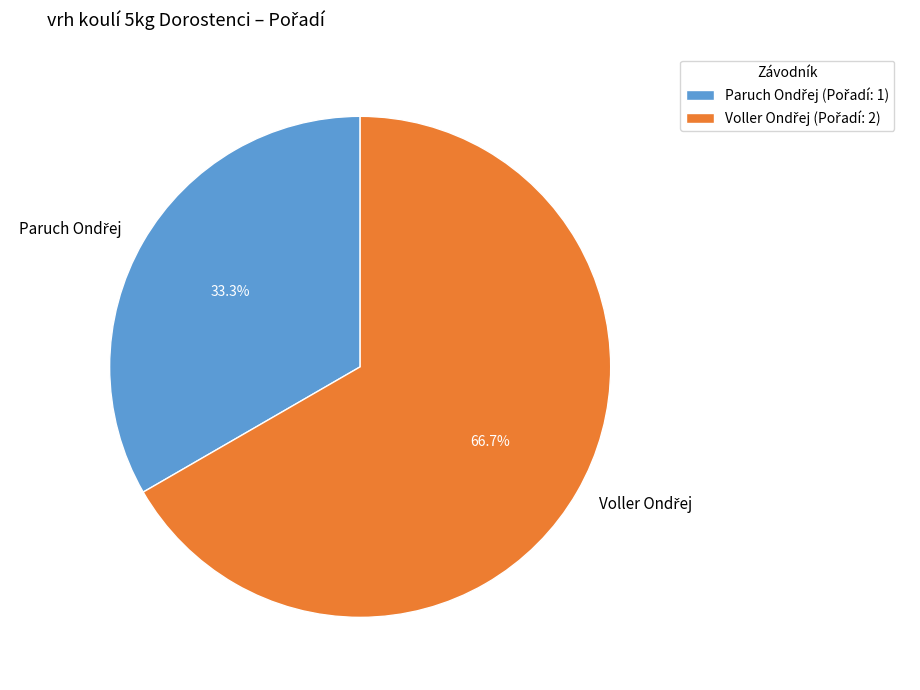

Is there a majority slice in this chart?

Yes